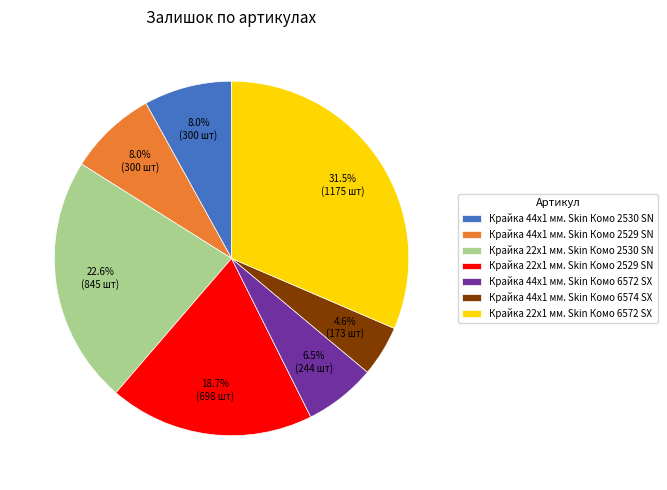

The Крайка 44x1 мм. Skin Комо 2529 SN slice represents 8% of the pie. True or false?

True